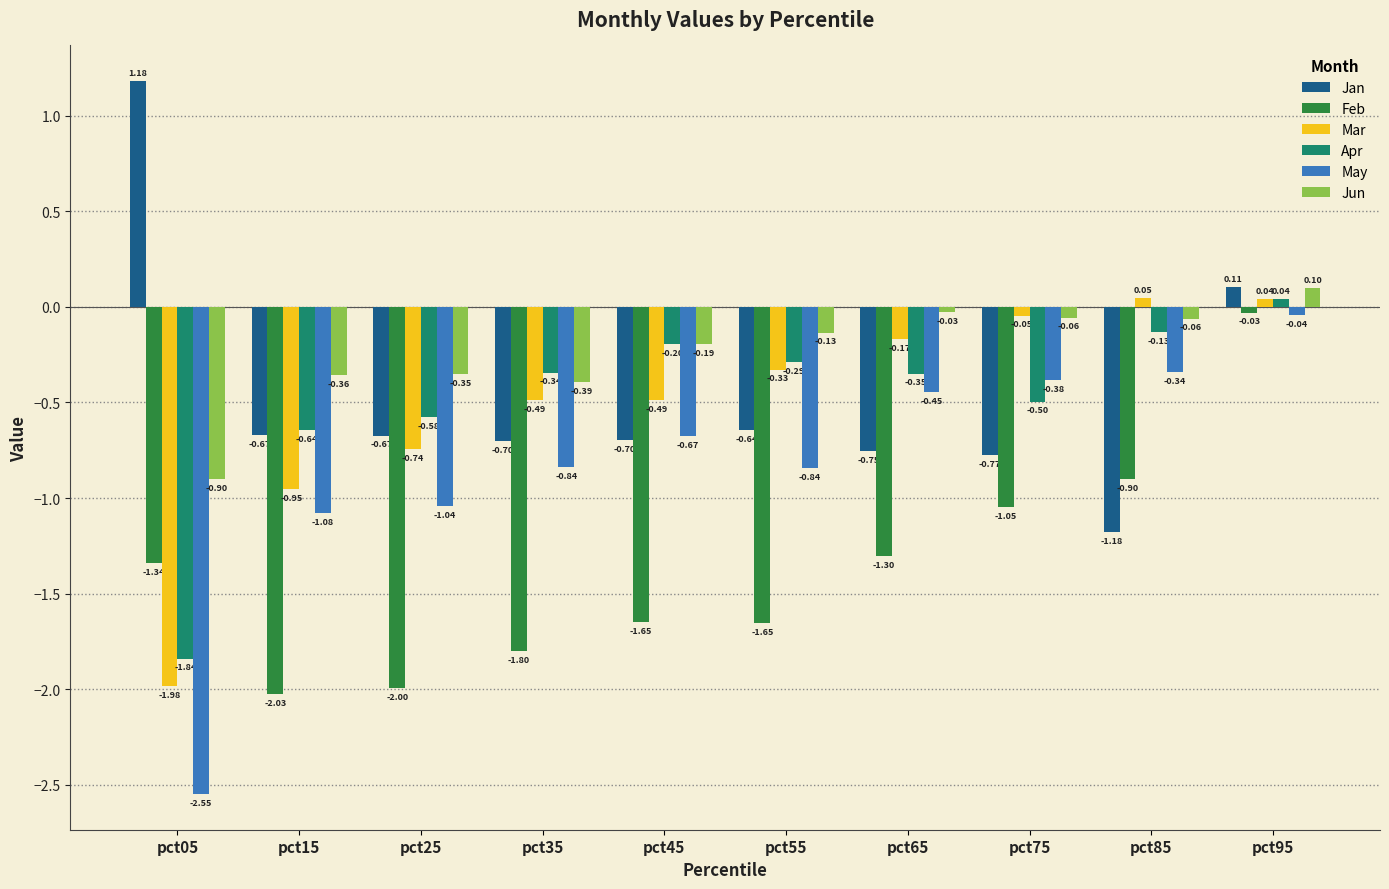

What is the sum of the Feb values at pct55 and pct15?

-3.7